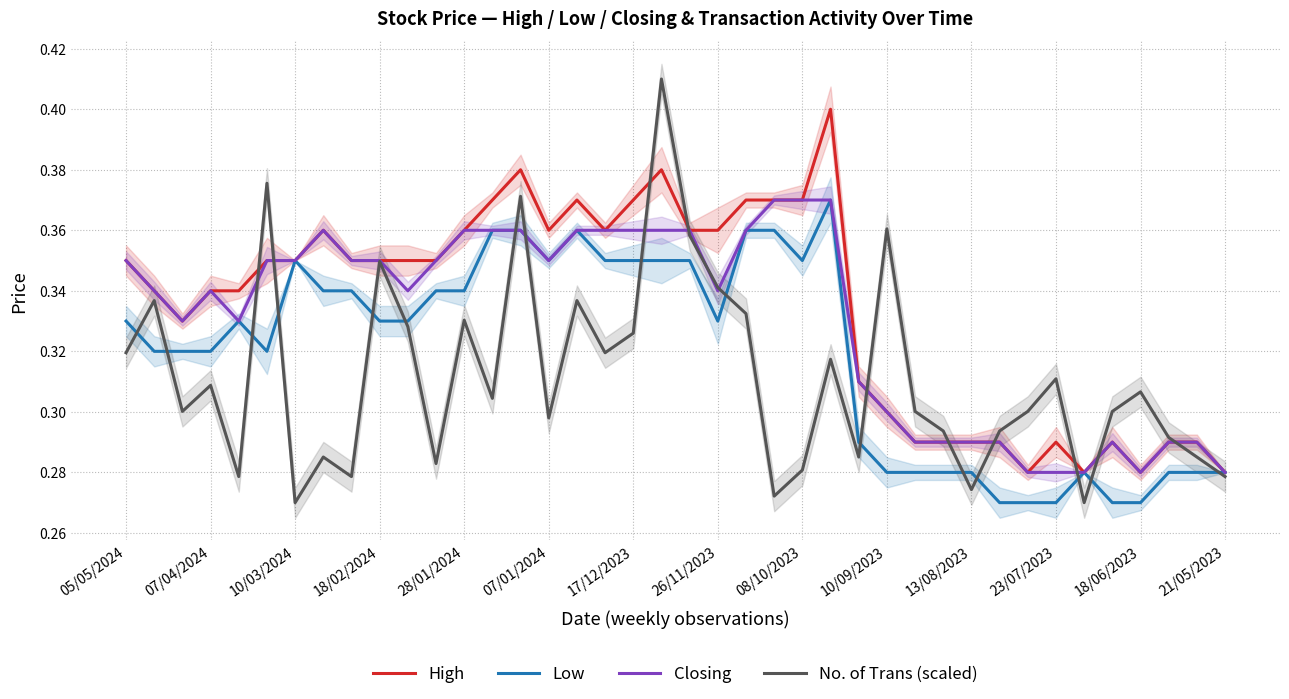

How many interior local peaks does the Low series have?

5